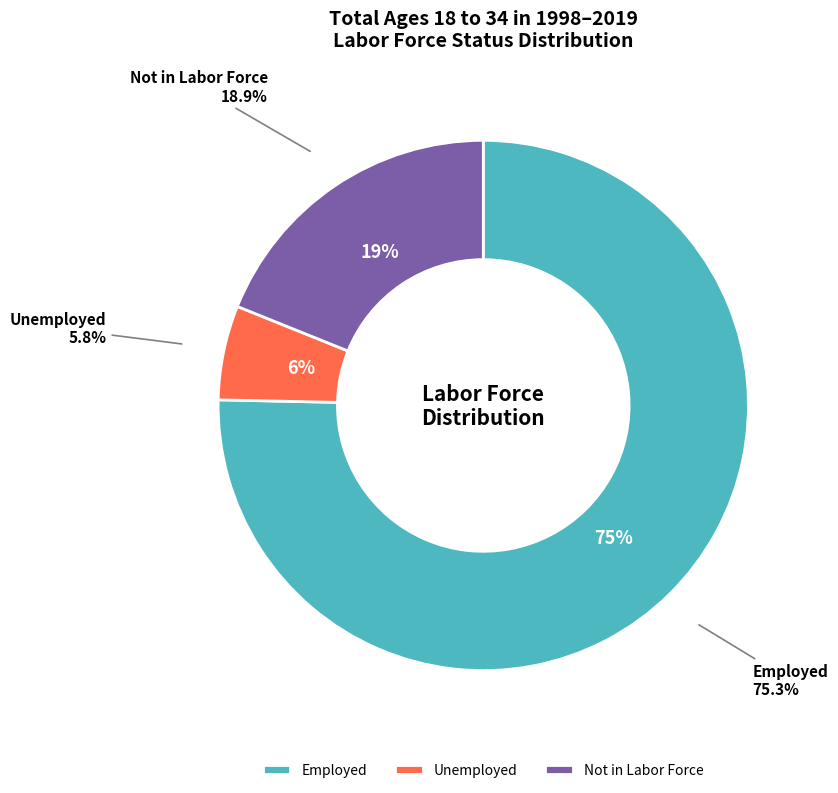

Is Not in Labor Force the majority of the pie?

No